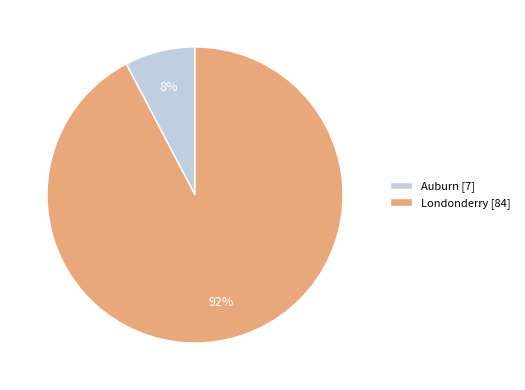

The Londonderry slice represents 97% of the pie. True or false?

False